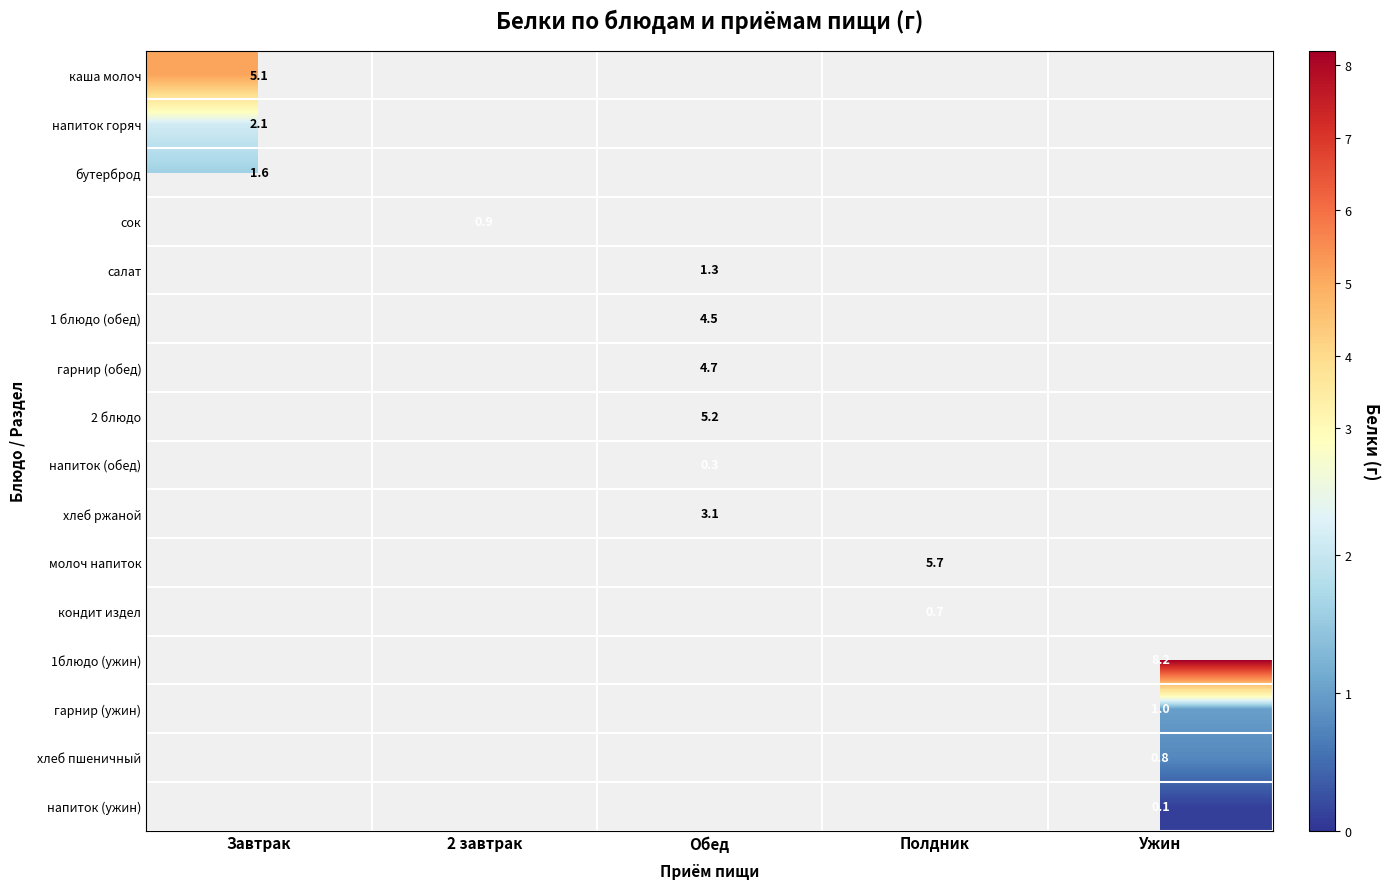

True or false: бутерброд has a value of 0.7 at Завтрак.

False